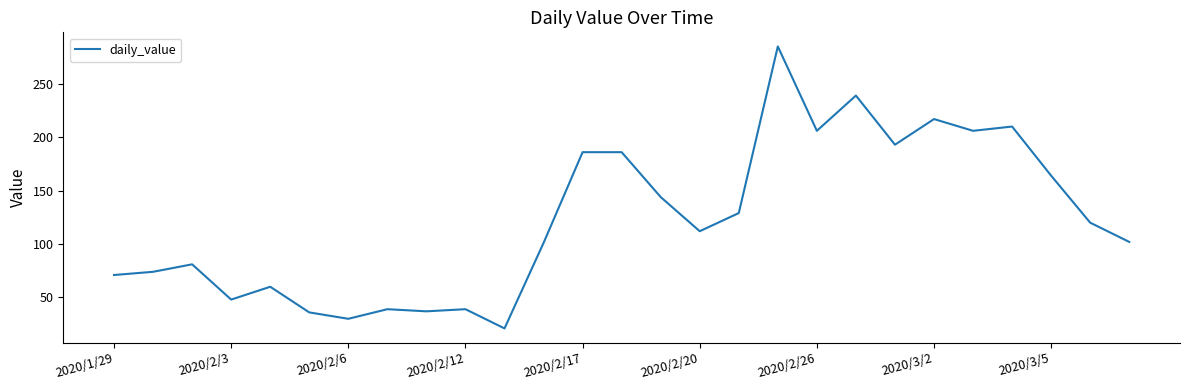

What is the greatest value displayed?

285